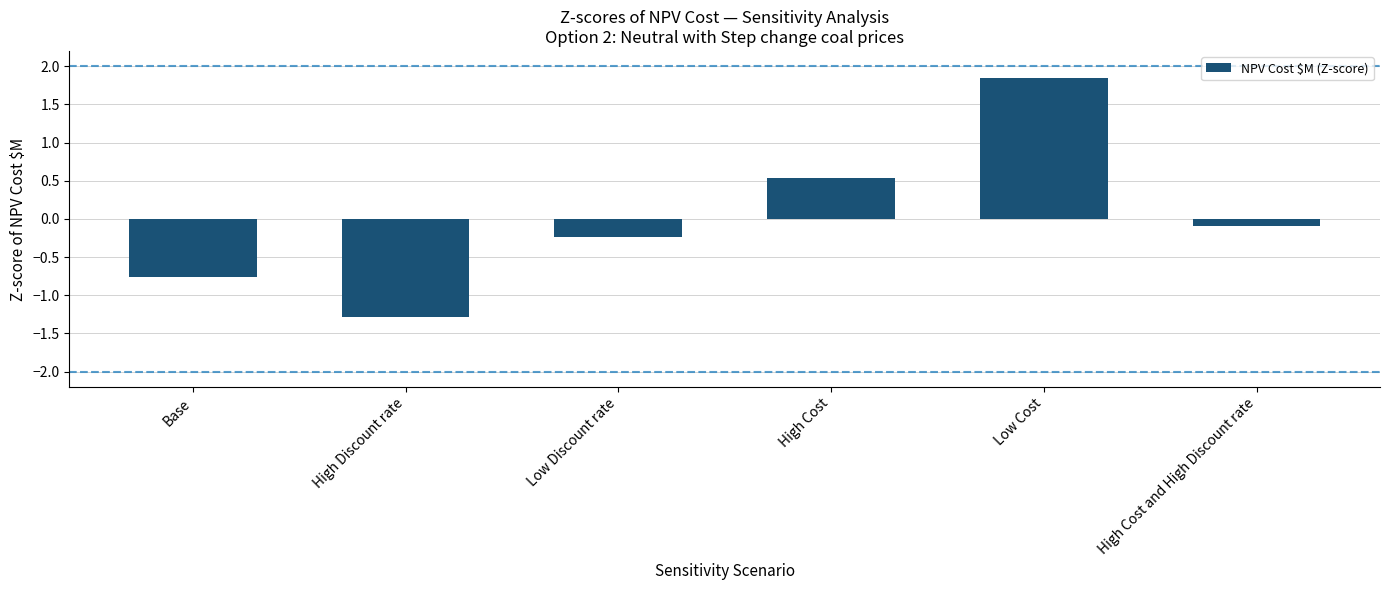

Which has a higher value, Low Discount rate or High Cost and High Discount rate?

High Cost and High Discount rate